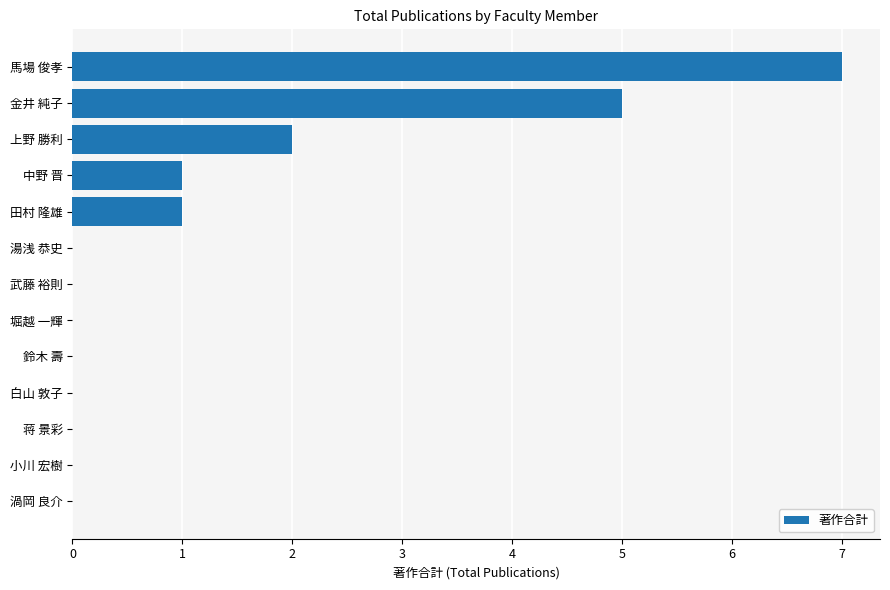

What is the change in value from 白山 敦子 to 馬場 俊孝?

+7